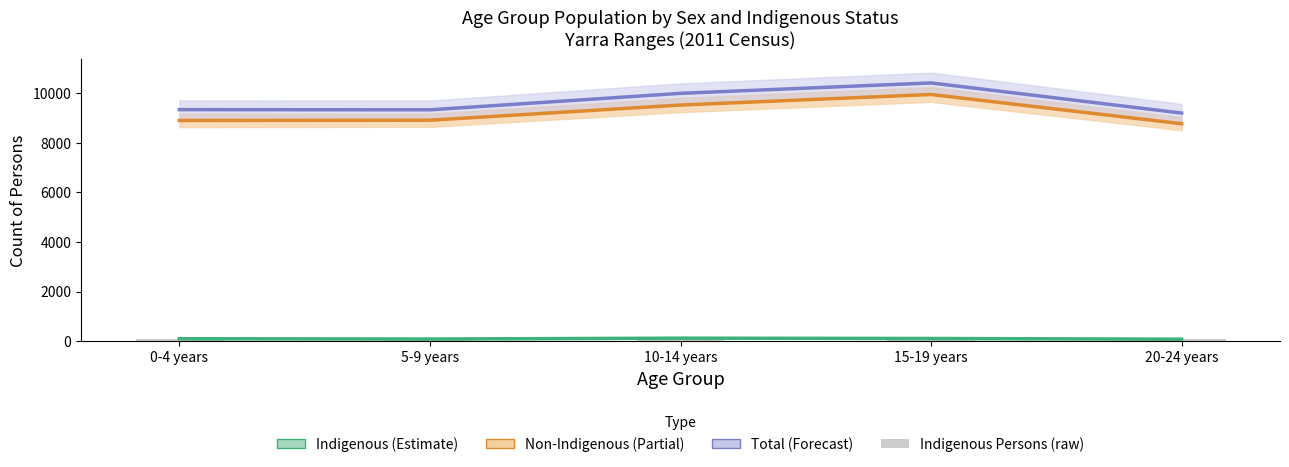

What is the approximate value at 20-24 years?

81